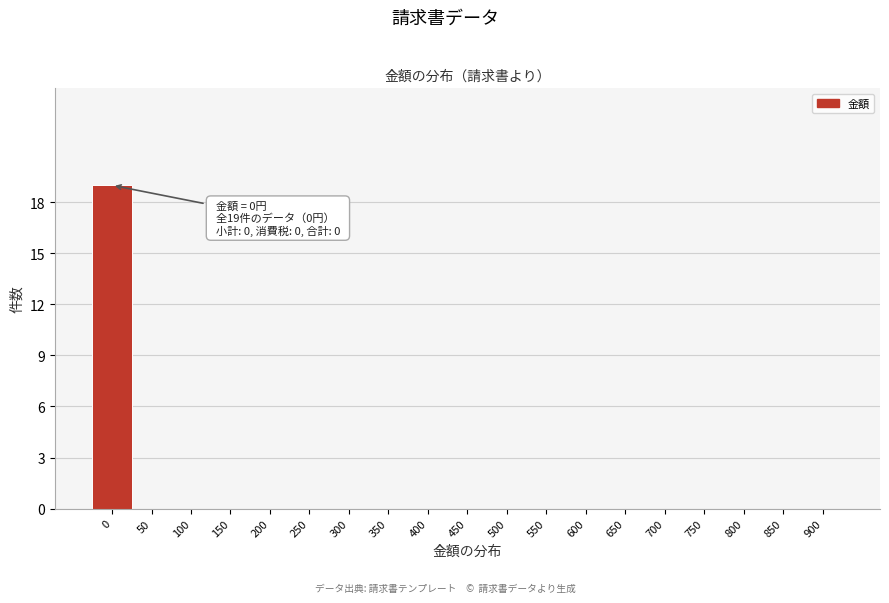

Reading right to left, list all the values displayed in this chart.

900=0	850=0	800=0	750=0	700=0	650=0	600=0	550=0	500=0	450=0	400=0	350=0	300=0	250=0	200=0	150=0	100=0	50=0	0=19